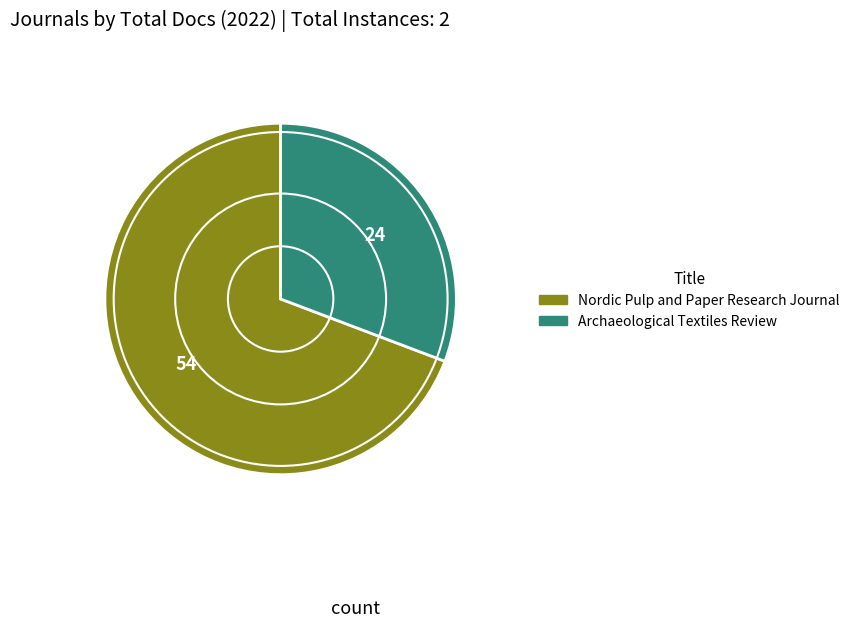

Combined, do Nordic Pulp and Paper Research Journal and Archaeological Textiles Review account for over 50%?

Yes